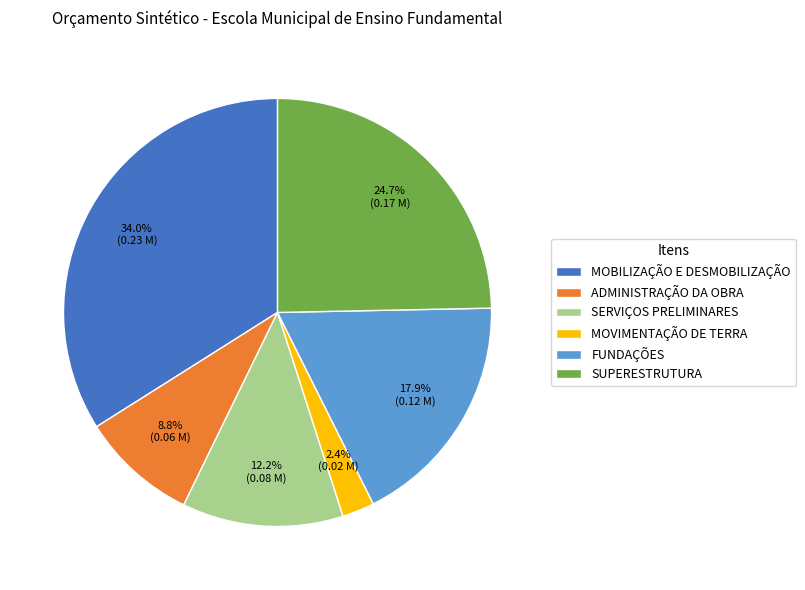

Is MOVIMENTAÇÃO DE TERRA the majority of the pie?

No